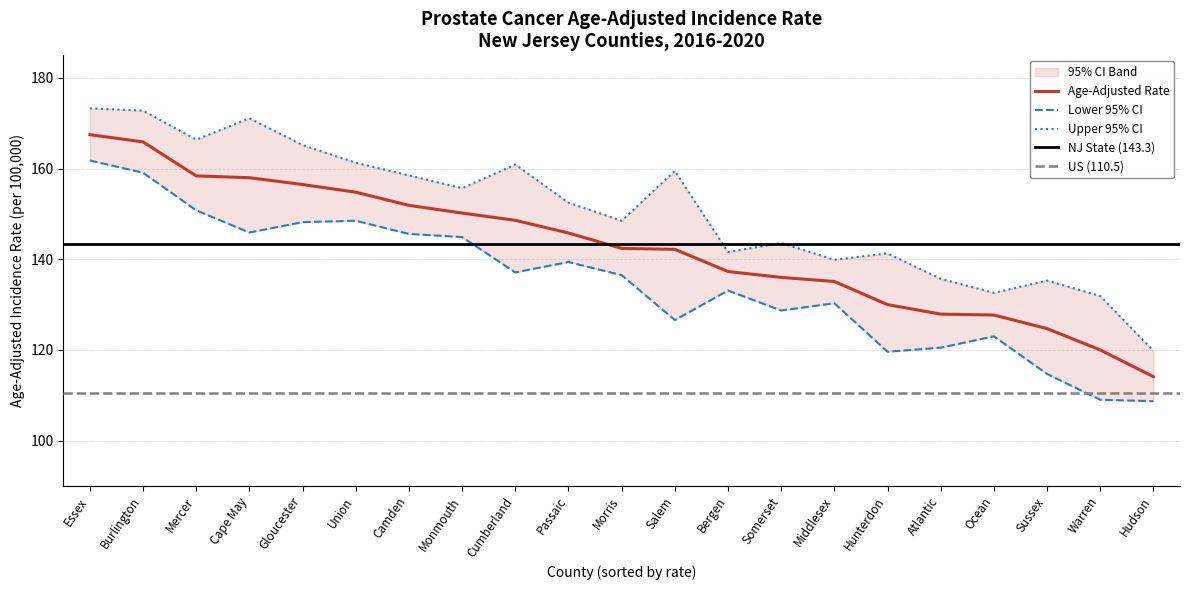

The Age-Adjusted Rate series shows 148.6 at Cumberland. True or false?

True